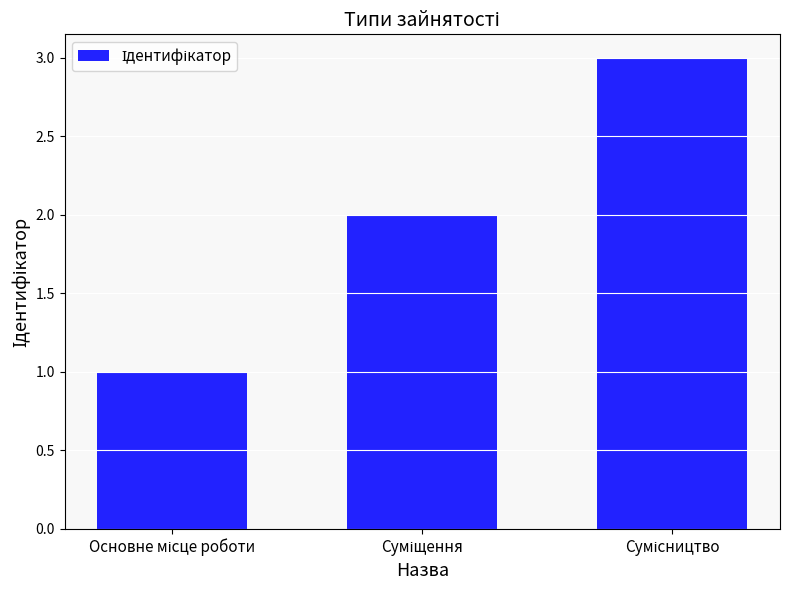

How many data points are less than 2?

1